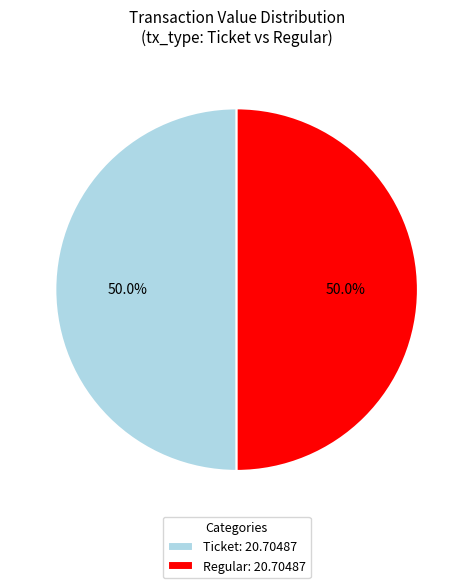

Approximately how many times larger is the value at Regular: 20.70487 compared to Ticket: 20.70487?

1.0